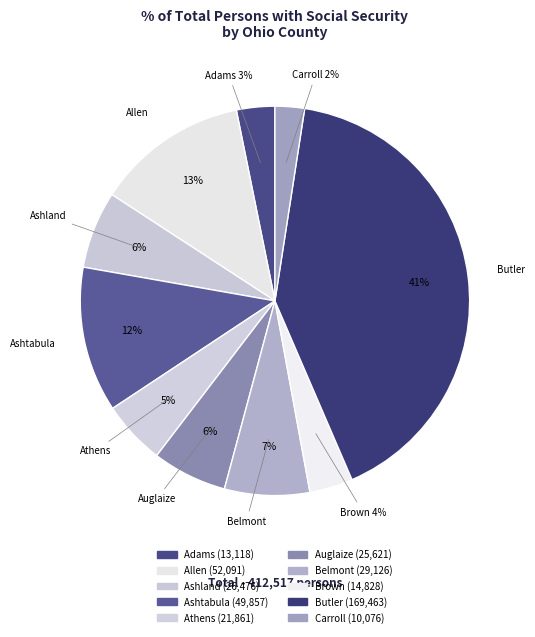

Count the number of slices in the pie.

10